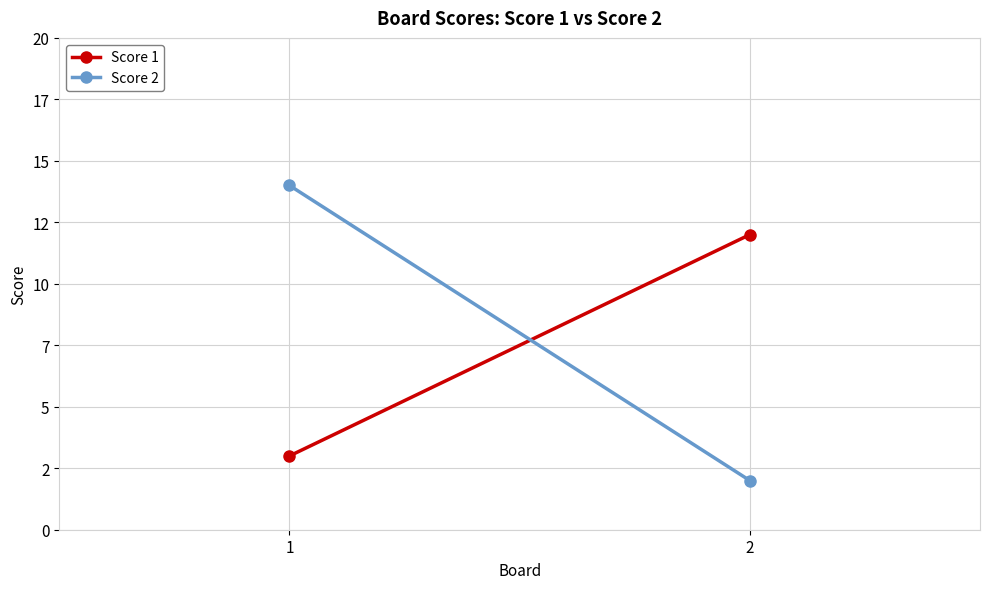

How many data points in Score 2 are less than 14?

1